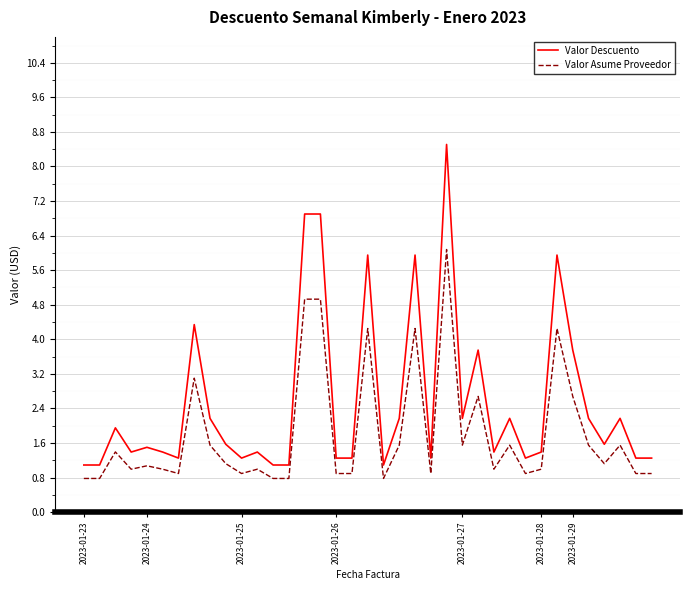

Which series has the widest spread of values?

Valor Descuento